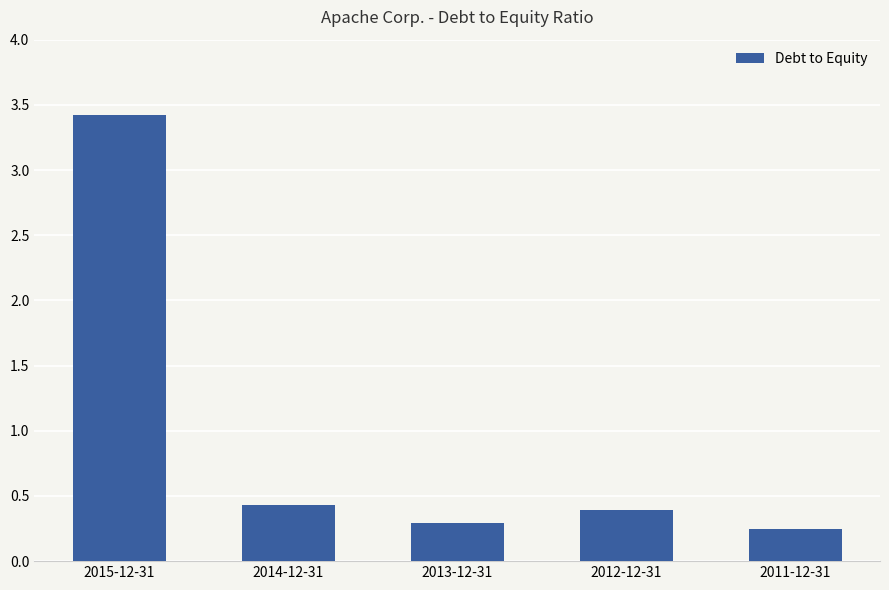

Rank the categories by value from lowest to highest.

2011-12-31, 2013-12-31, 2012-12-31, 2014-12-31, 2015-12-31